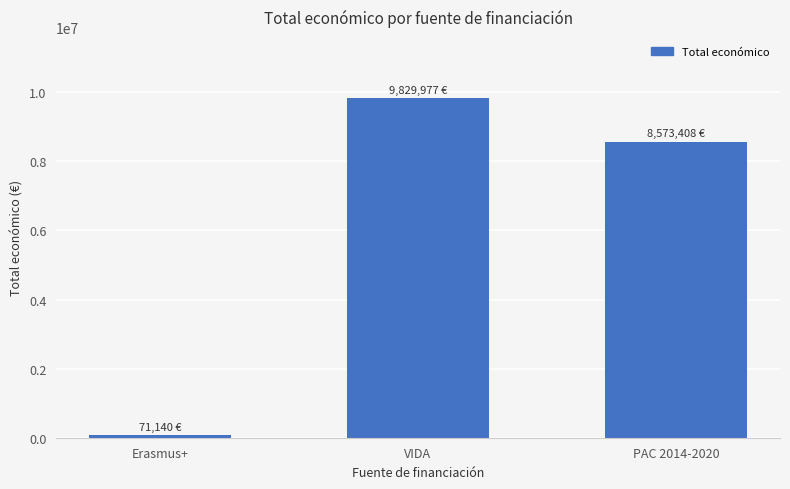

What is the average value?

6158175